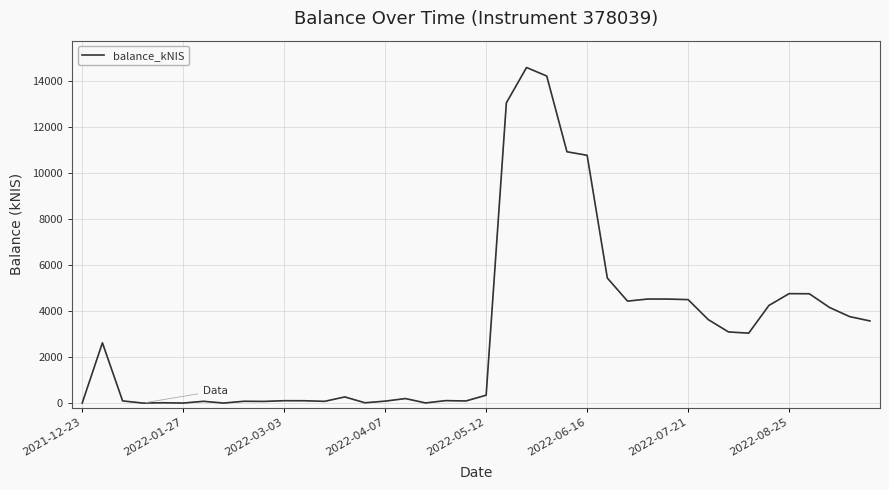

What is the difference between the second highest and second lowest values?

14198.9